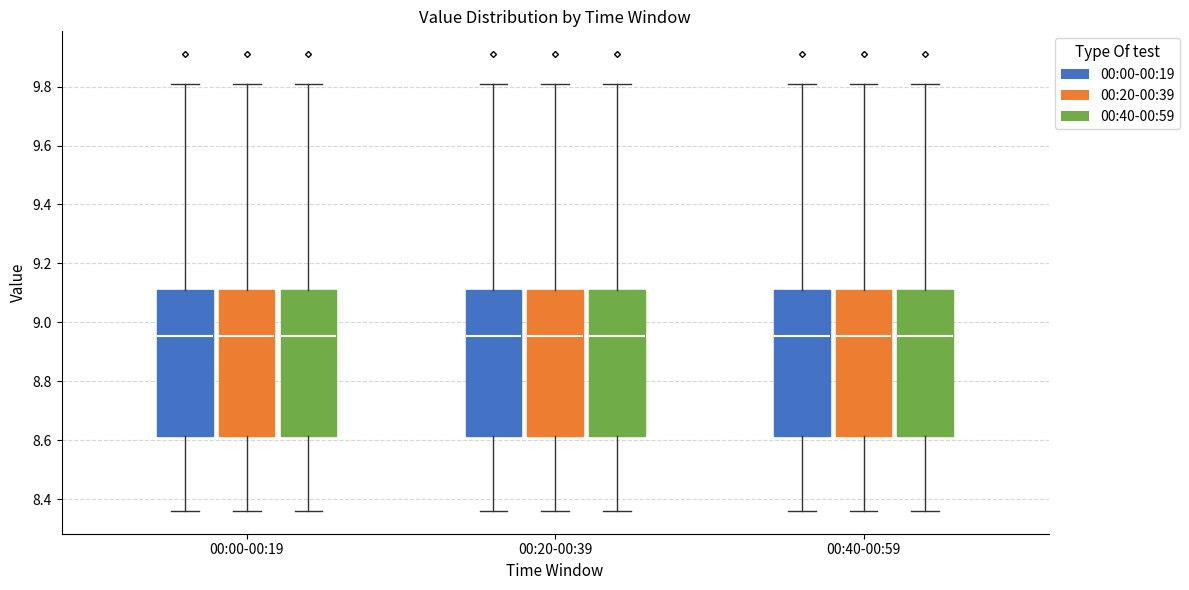

Reading left to right, read every box against the y-axis: the position of its median line, the range the box covers, and the ends of its whiskers. The values are not printed on the chart, so give them approximately, as read against the axis.

00:00-00:19 (00:00-00:19): median 8.96, box 8.62 to 9.12, whiskers 8.36 to 9.82
00:00-00:19 (00:20-00:39): median 8.96, box 8.62 to 9.12, whiskers 8.36 to 9.82
00:00-00:19 (00:40-00:59): median 8.96, box 8.62 to 9.12, whiskers 8.36 to 9.82
00:20-00:39 (00:00-00:19): median 8.96, box 8.62 to 9.12, whiskers 8.36 to 9.82
00:20-00:39 (00:20-00:39): median 8.96, box 8.62 to 9.12, whiskers 8.36 to 9.82
00:20-00:39 (00:40-00:59): median 8.96, box 8.62 to 9.12, whiskers 8.36 to 9.82
00:40-00:59 (00:00-00:19): median 8.96, box 8.62 to 9.12, whiskers 8.36 to 9.82
00:40-00:59 (00:20-00:39): median 8.96, box 8.62 to 9.12, whiskers 8.36 to 9.82
00:40-00:59 (00:40-00:59): median 8.96, box 8.62 to 9.12, whiskers 8.36 to 9.82